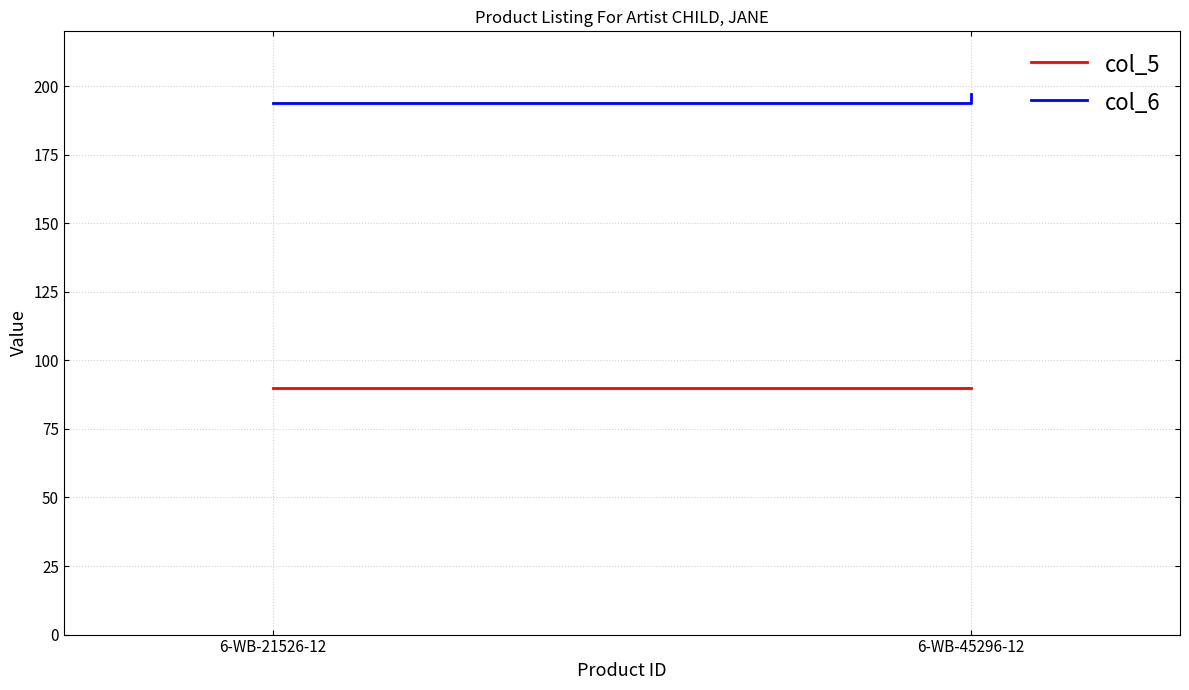

Which series has the largest total across all categories?

col_6